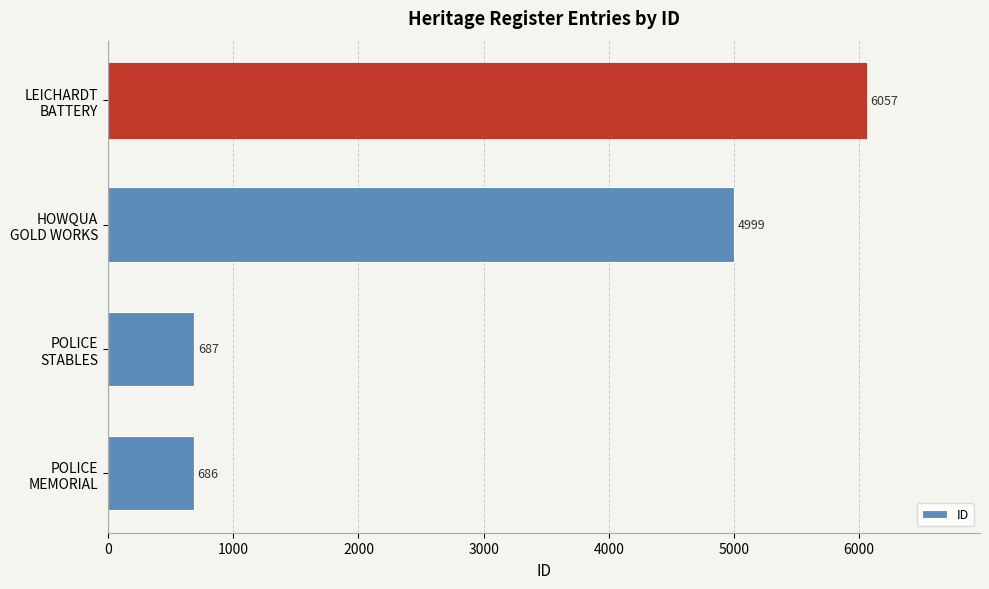

Are the bars grouped side by side (vs. stacked)?

No